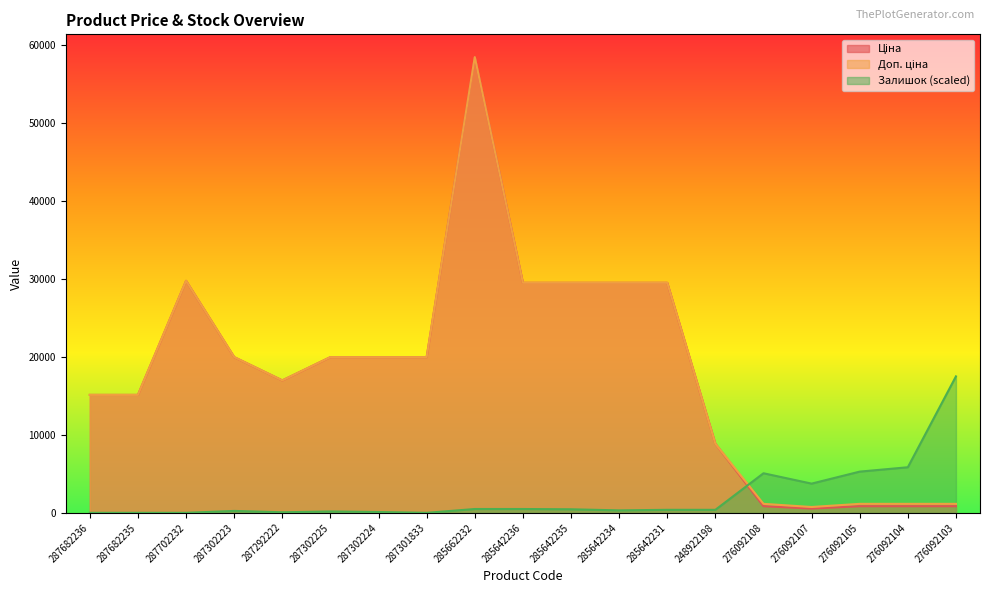

At which category does Ціна reach its first local valley?

287292222